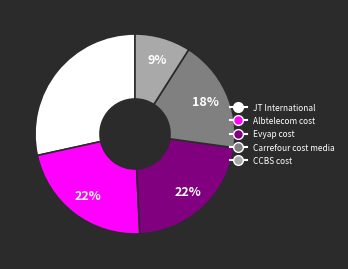

Is the sum of Carrefour cost media and Albtelecom cost greater than half?

No